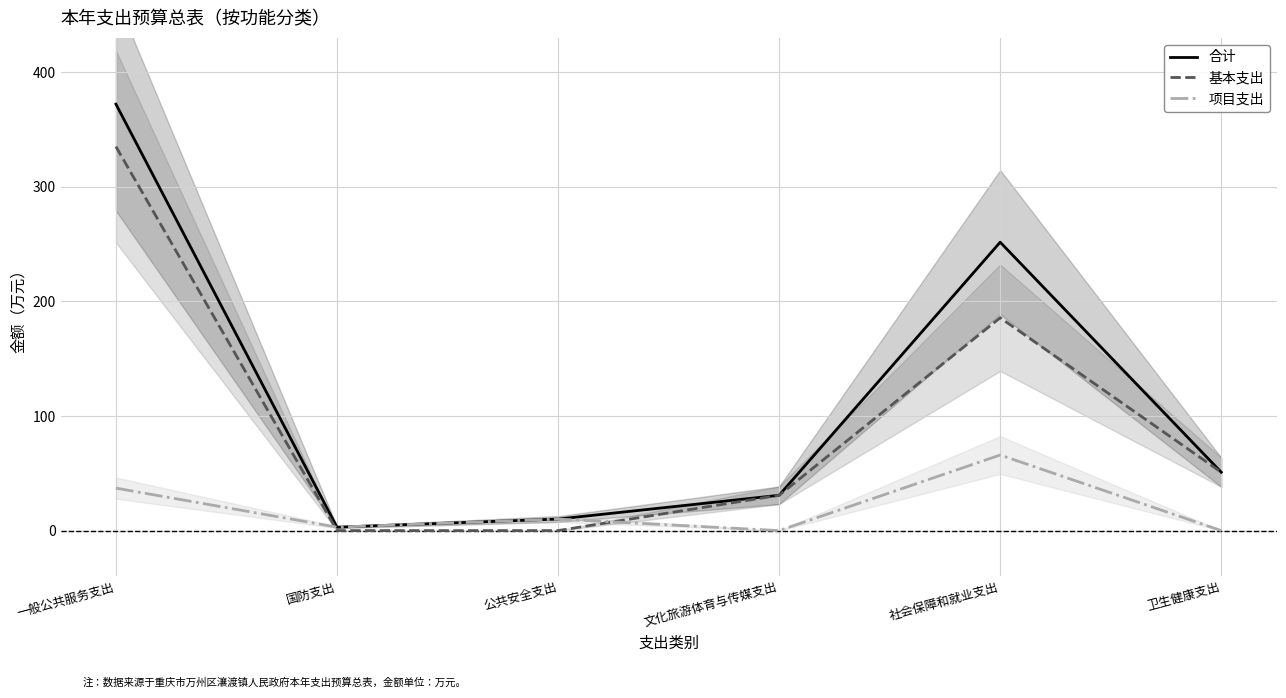

What is the difference between the 基本支出 values at 文化旅游体育与传媒支出 and 卫生健康支出?

20.2